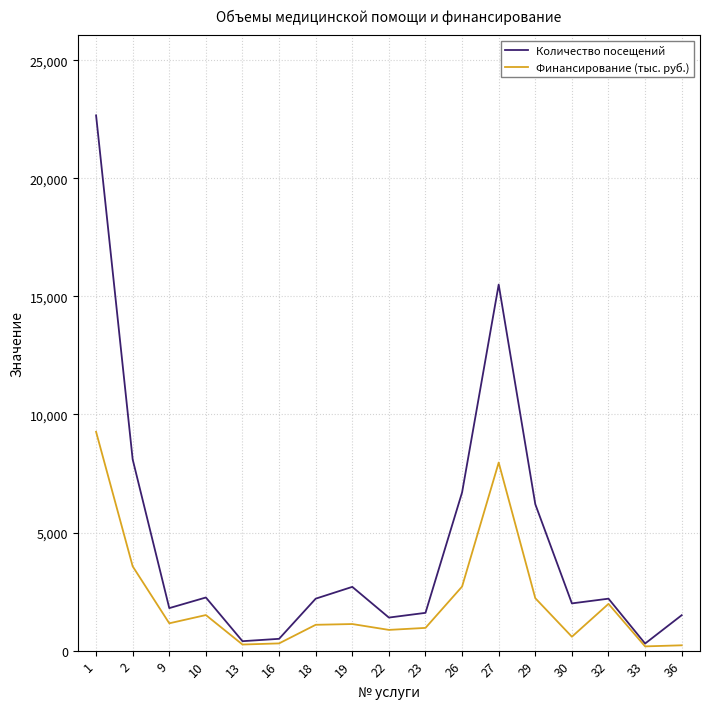

List the series in order of their peak value, highest first.

Количество посещений, Финансирование (тыс. руб.)